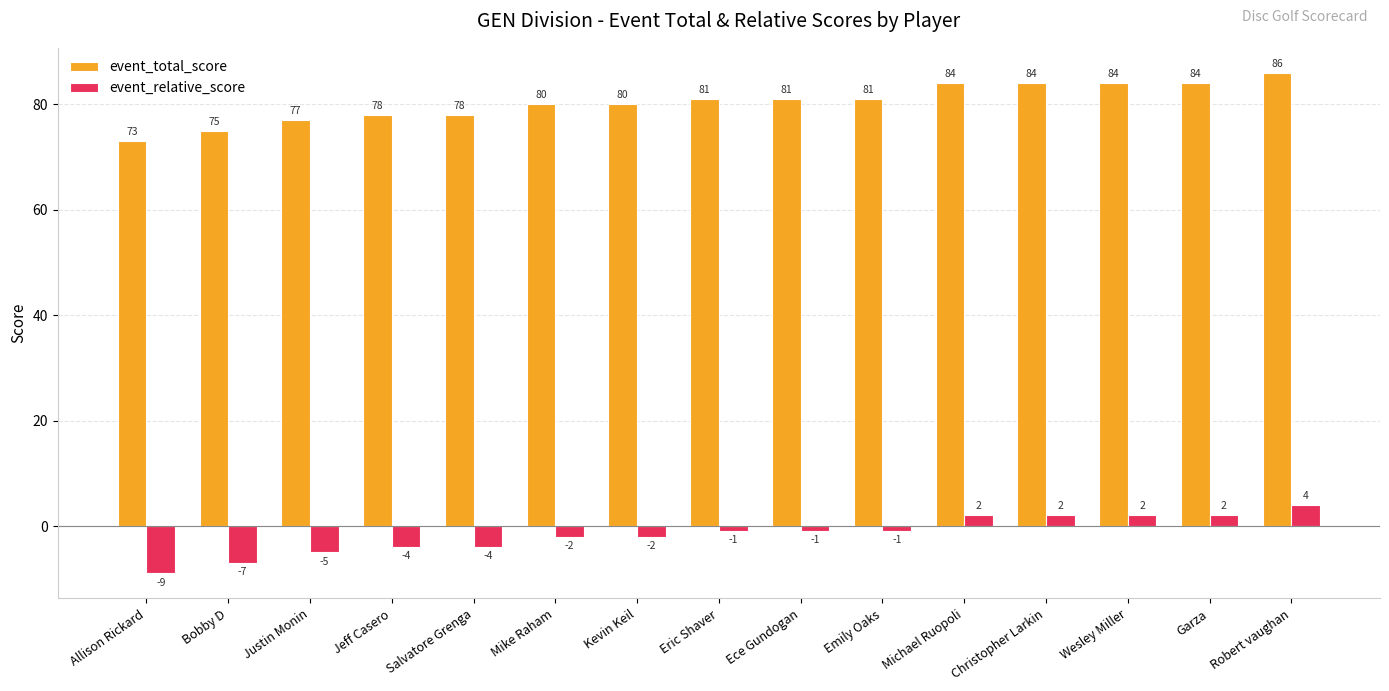

Rank the series at Justin Monin from highest to lowest value.

event_total_score, event_relative_score